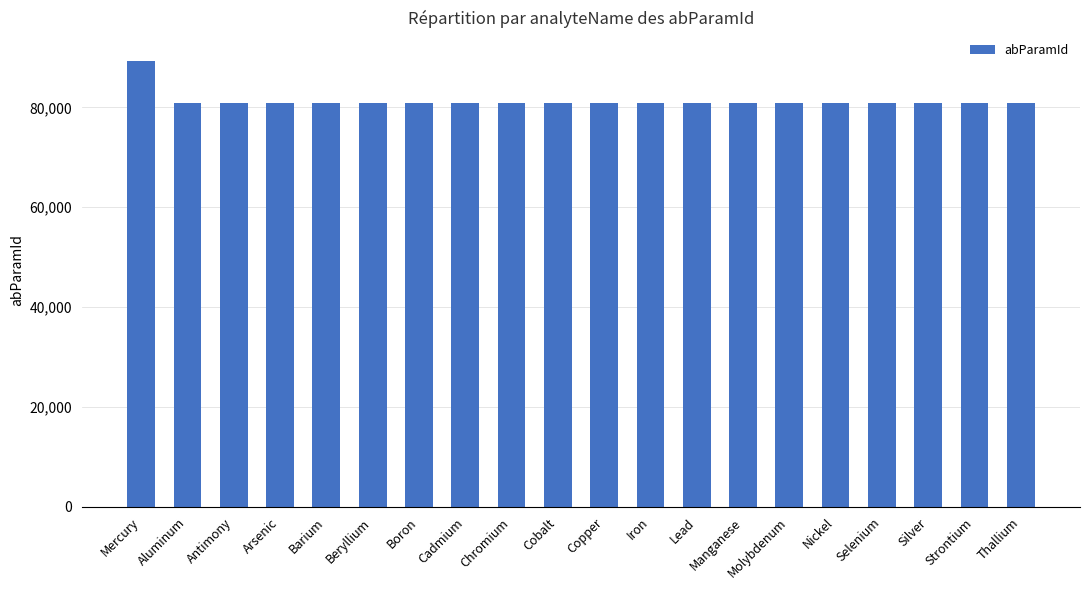

What is the label of the 3rd bar from the left?

Antimony